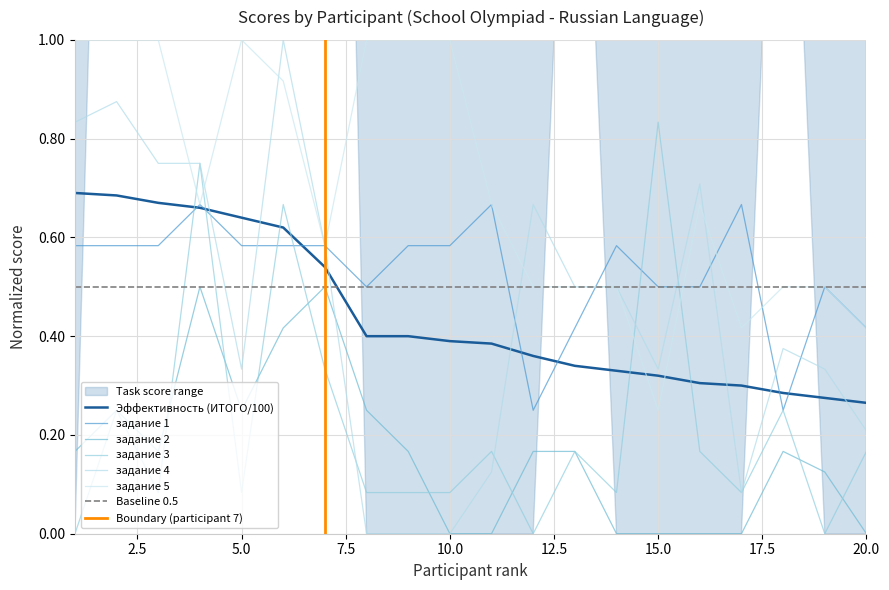

The задание 1 series shows 0.6 at 2. True or false?

True